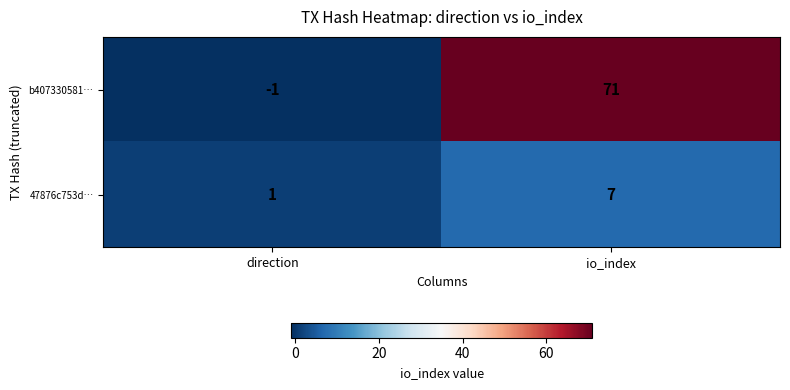

At which label does 47876c753d… reach its peak?

io_index